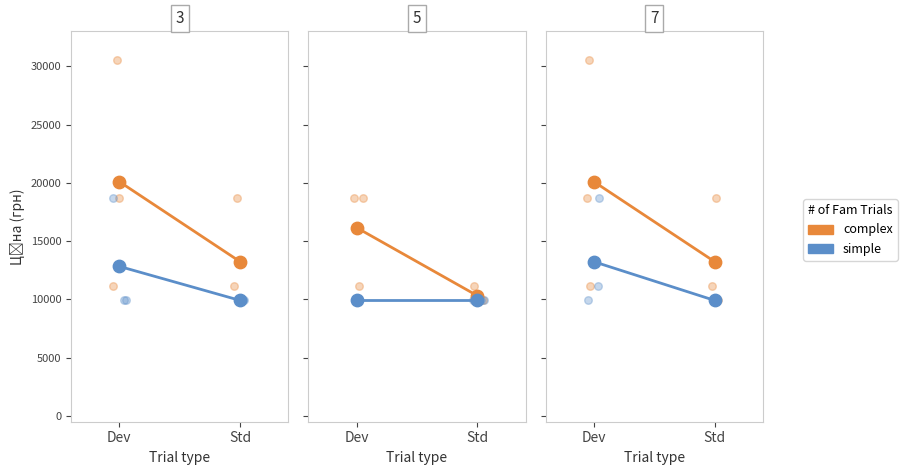

Which series contains the lowest Y value?

simple